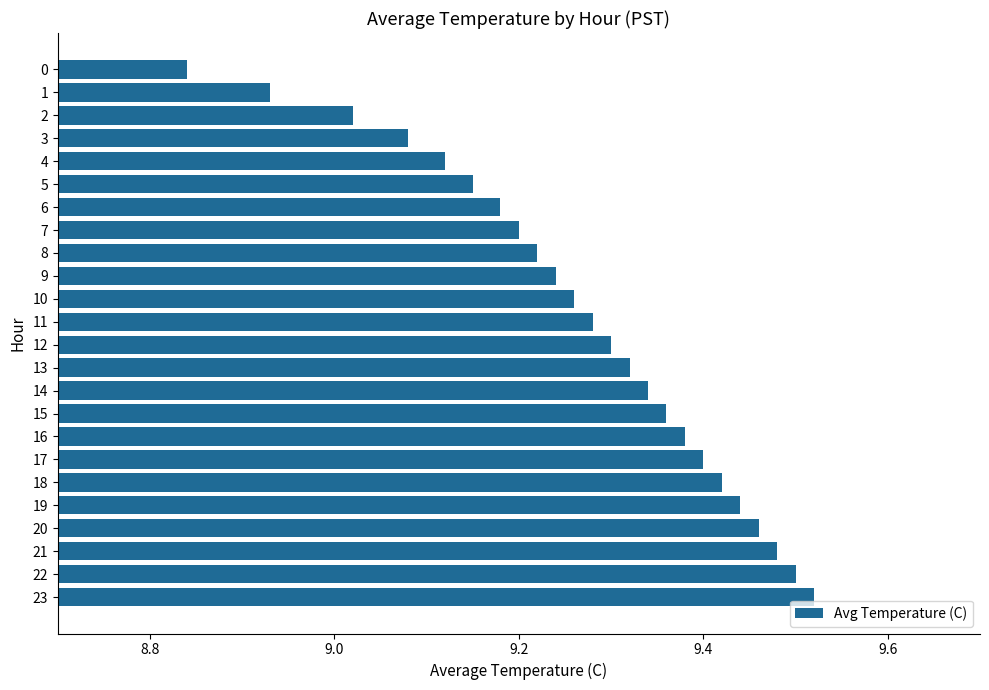

The value at 8 is 14.6. True or false?

False